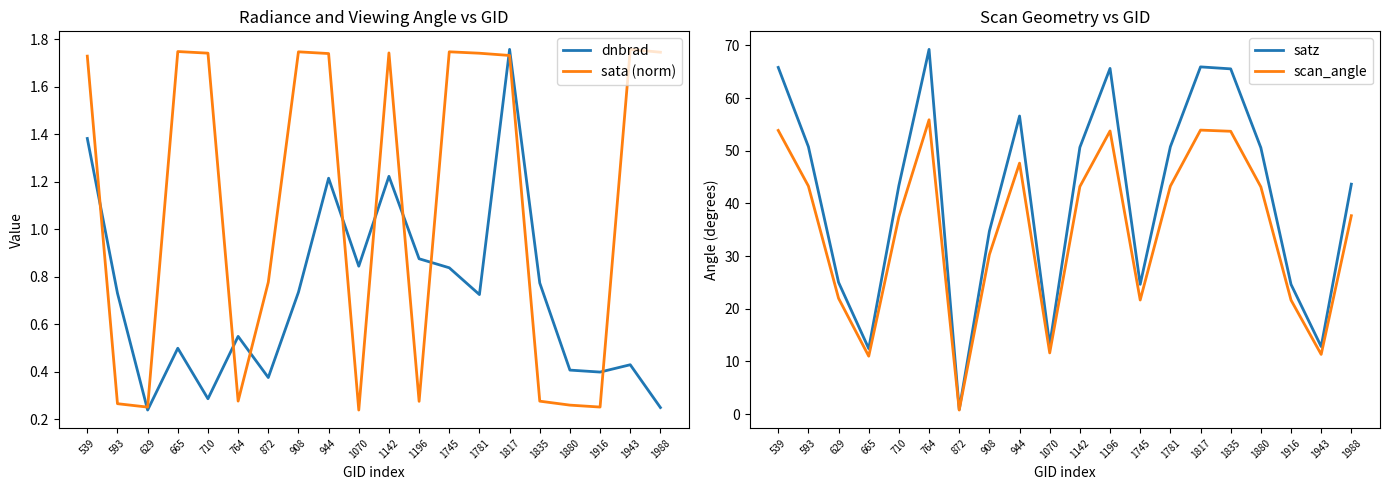

What value does the scan_angle series have at 665?

11.0